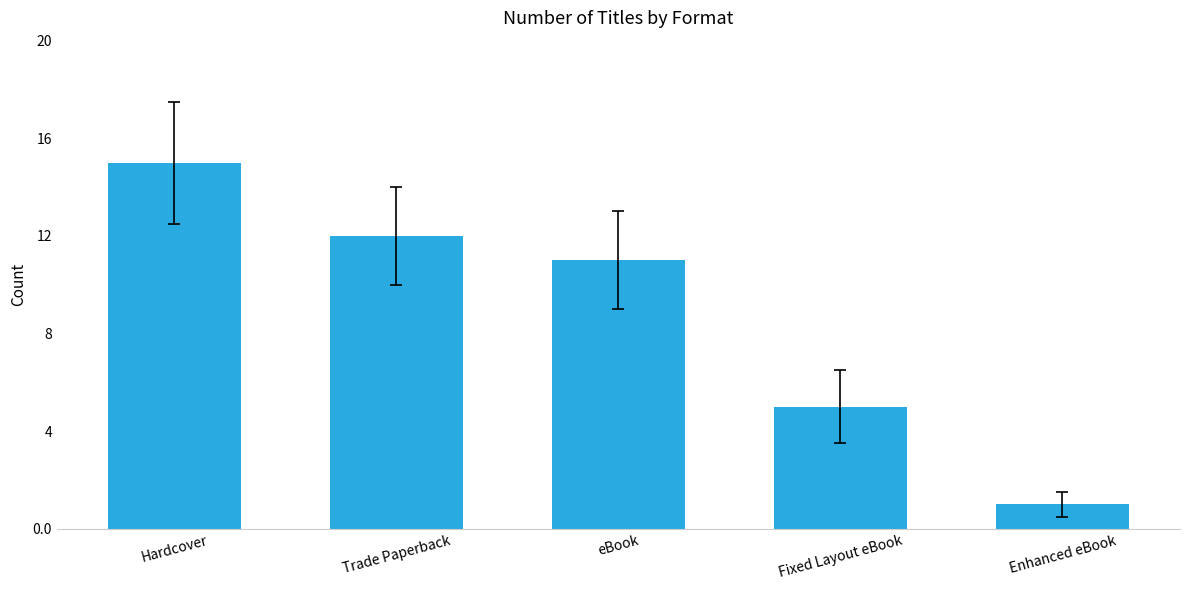

How many data points does each series have?

5